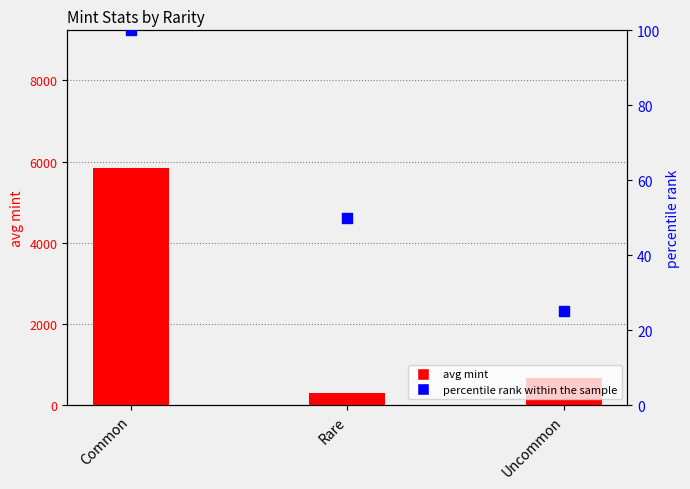

Is the value of percentile rank within the sample at Common greater than the value of avg mint at Rare?

No